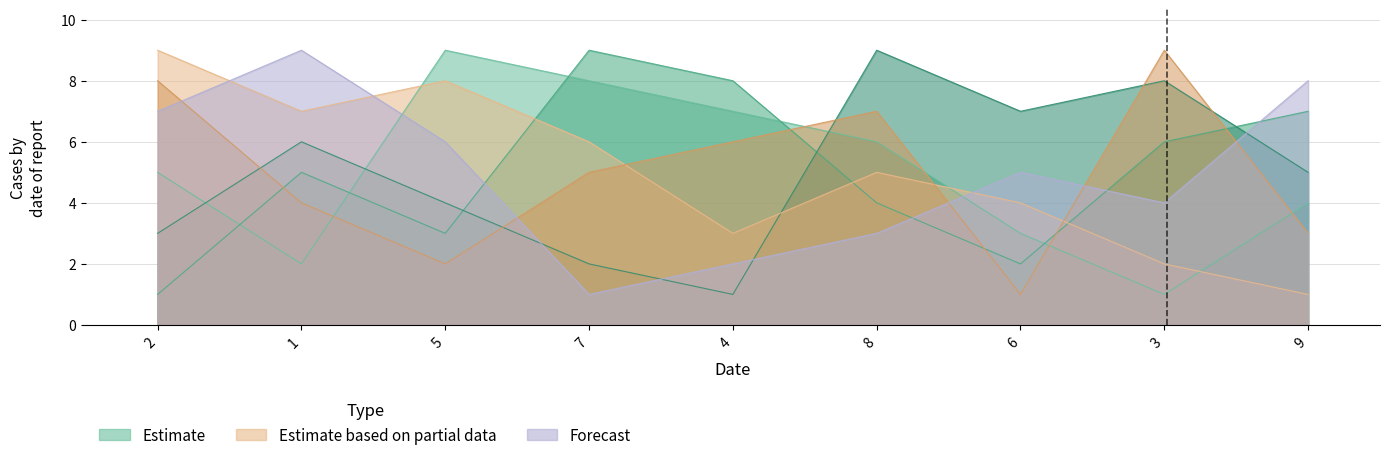

Which series has the widest spread of values?

col_5